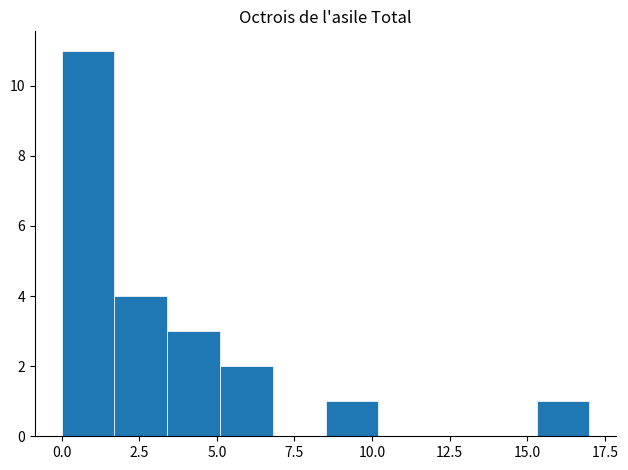

Around what value on the x-axis is the tallest bar? Give the approximate position of its centre, as read against the axis.

1.0